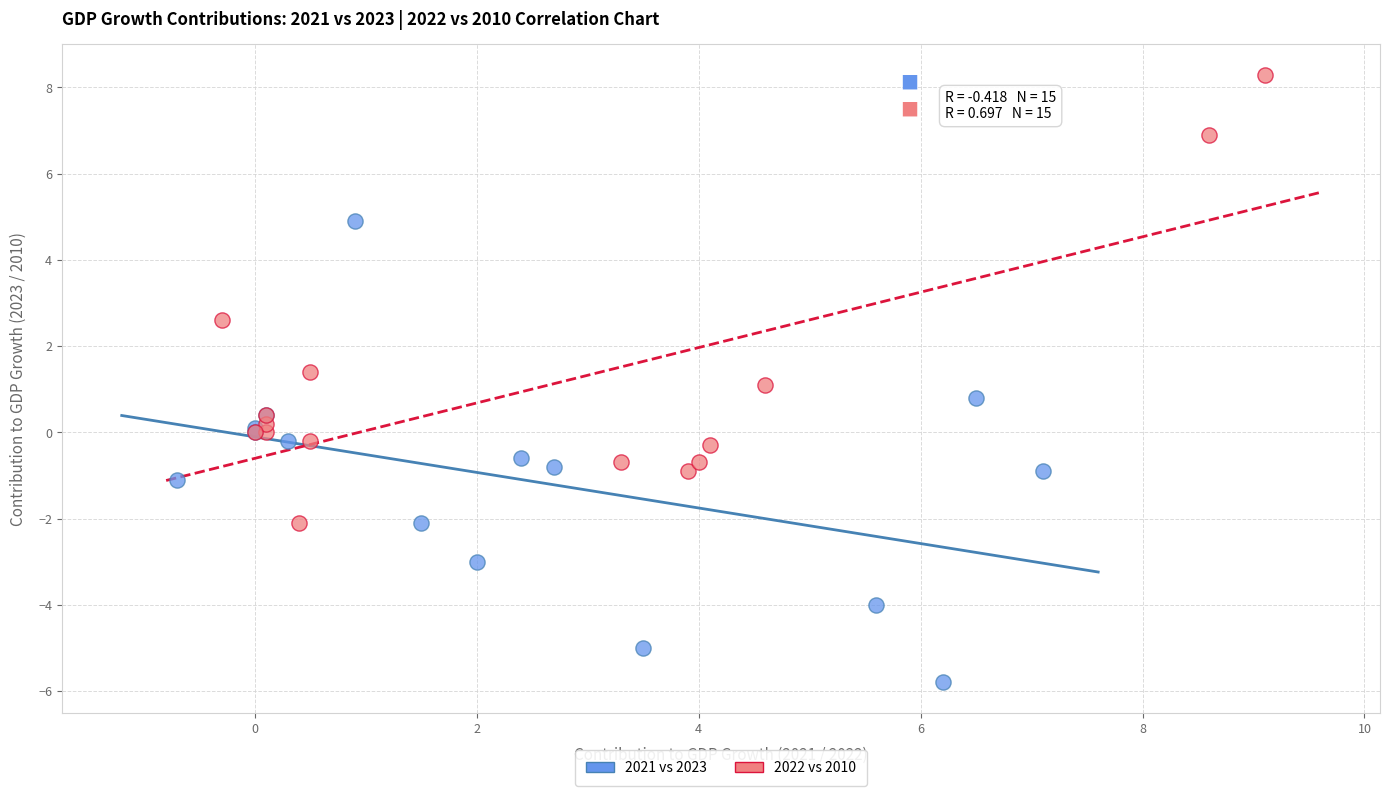

Which series reaches the maximum Y coordinate?

2022 vs 2010